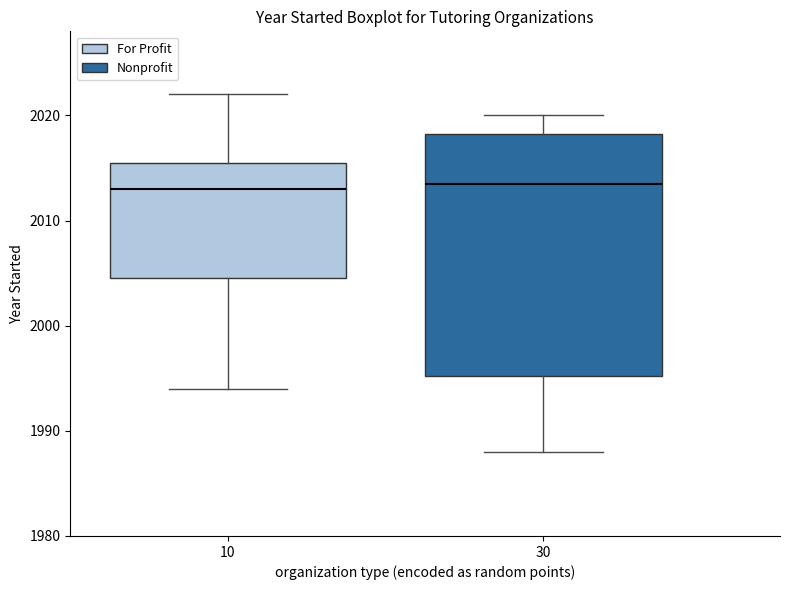

Where is the lower edge of the box at x = 30 on the y-axis? The values are not printed on the chart, so give them approximately, as read against the axis.

1995